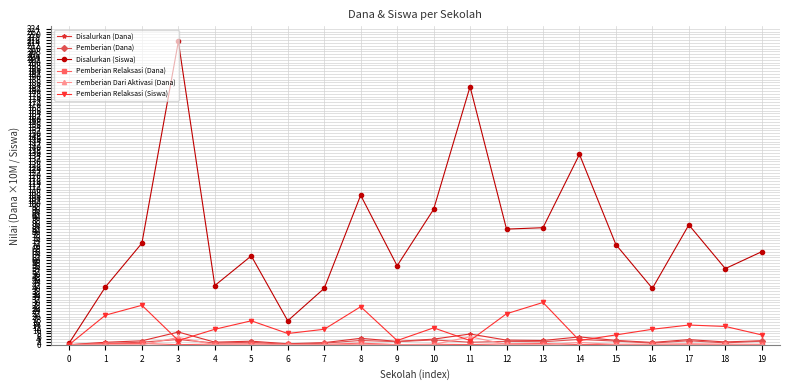

At which category does Pemberian Relaksasi (Siswa) reach its first local valley?

3